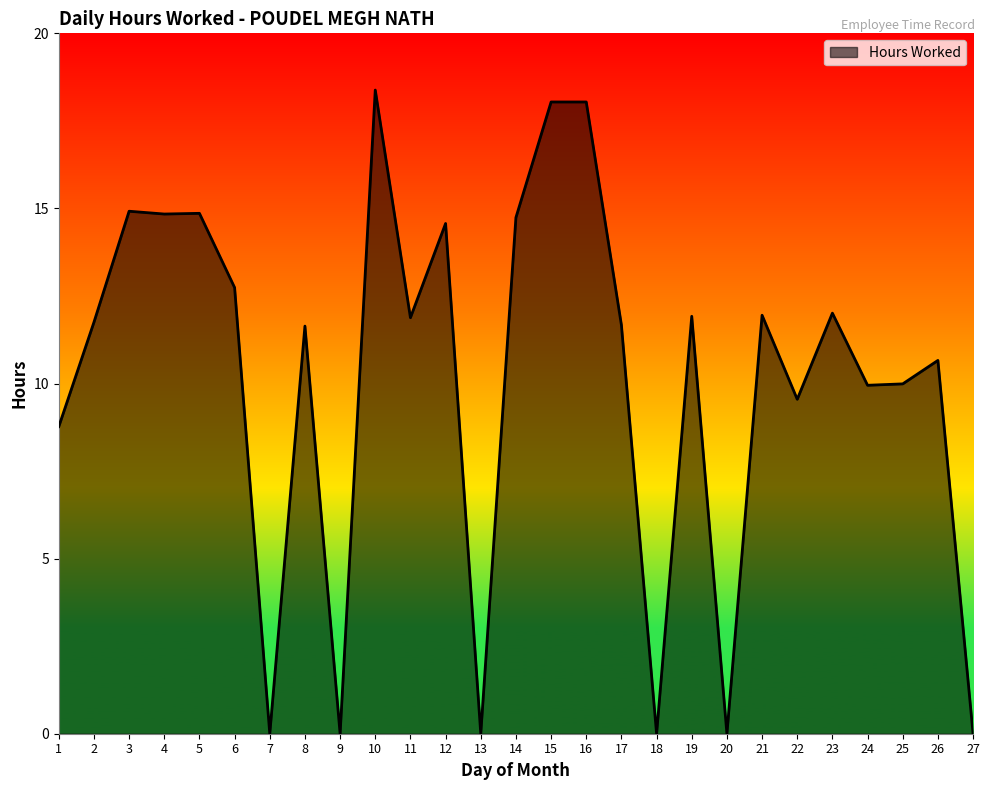

What is the difference between the values at 2 and 14?

3.0